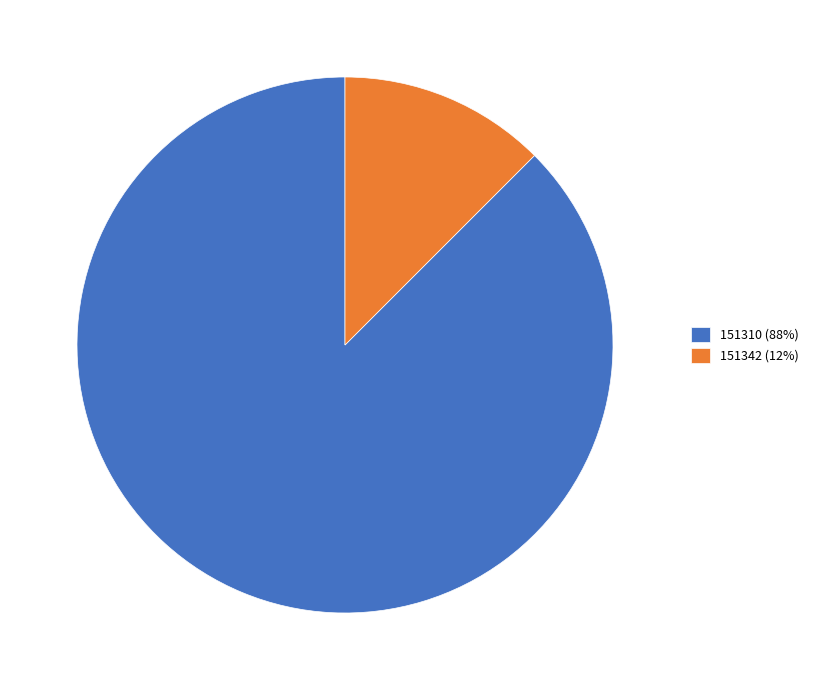

True or false: 151342 accounts for 12% of the total.

True